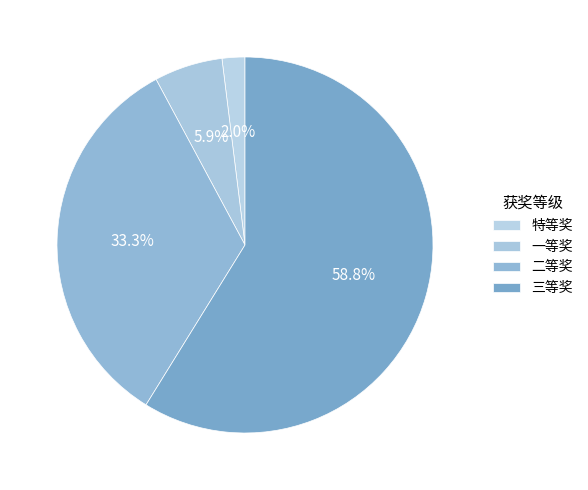

Which slice is the largest?

三等奖